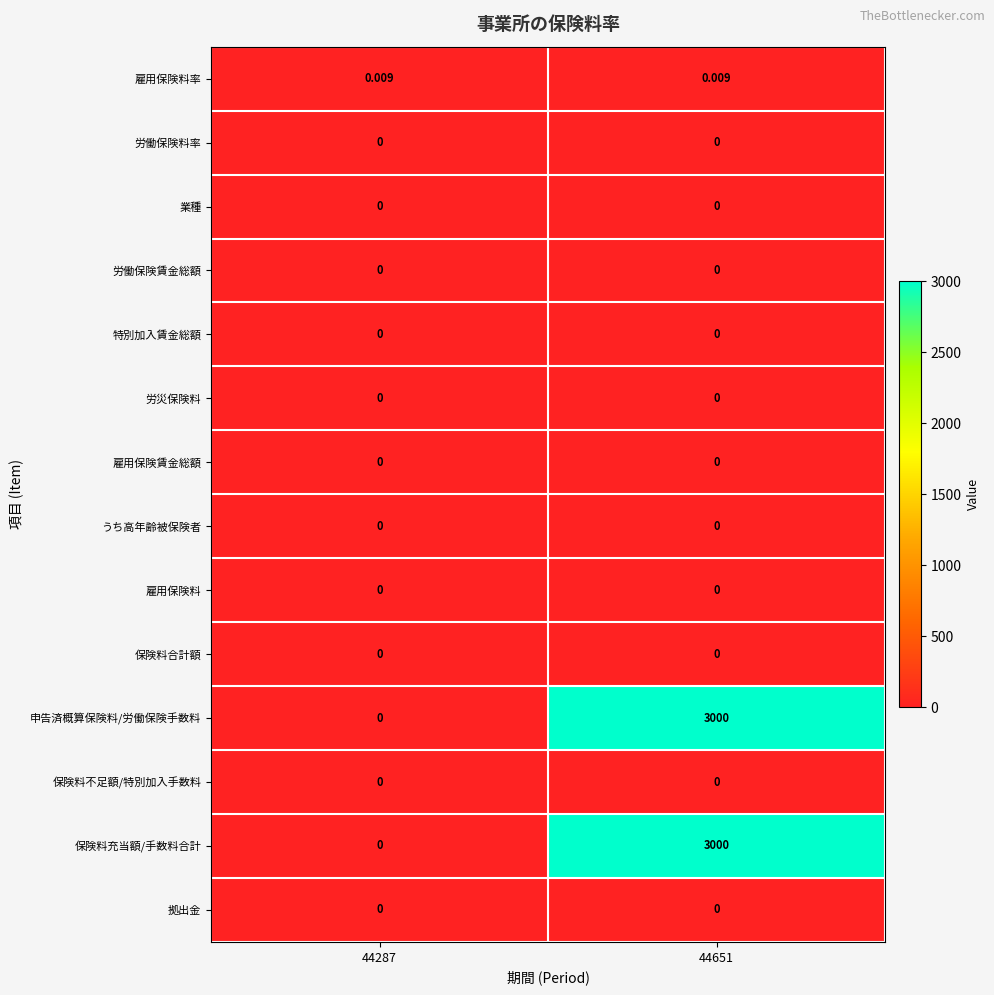

Is the value of 雇用保険料率 at 44287 greater than the value of 申告済概算保険料/労働保険手数料 at 44651?

No